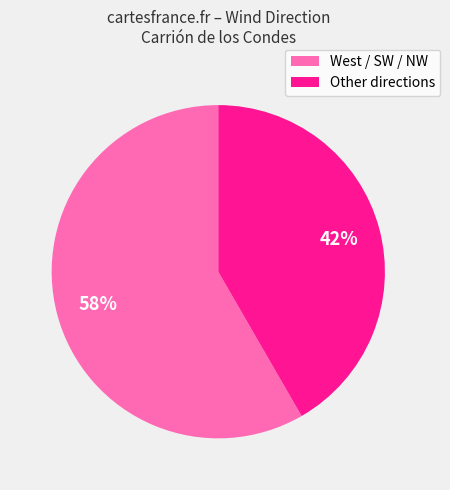

Rank the categories by value from highest to lowest.

West / SW / NW, Other directions